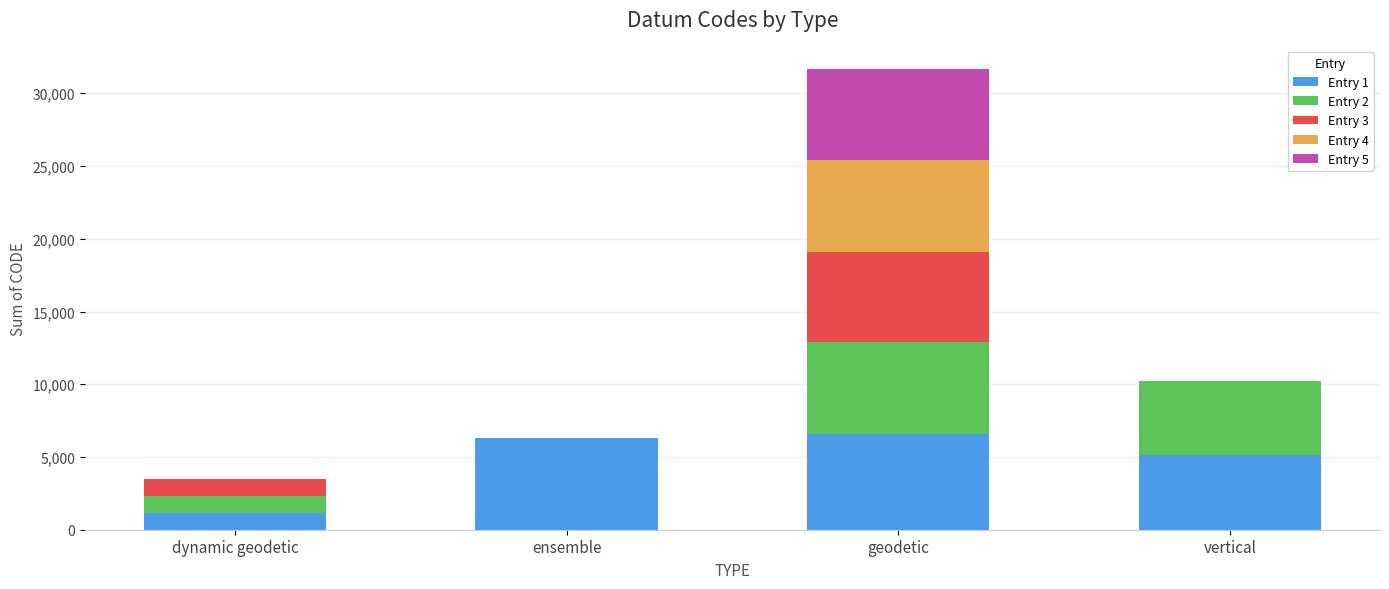

At which category is the sum across all series the highest?

geodetic